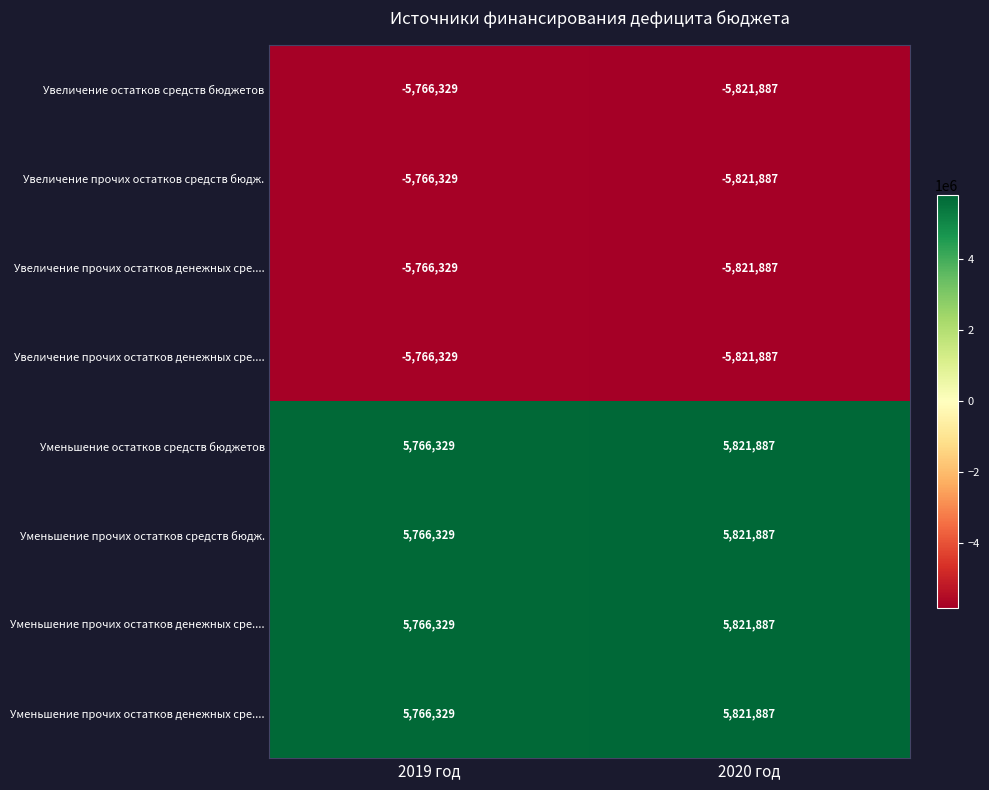

At how many categories does at least one series exceed 4023511?

2